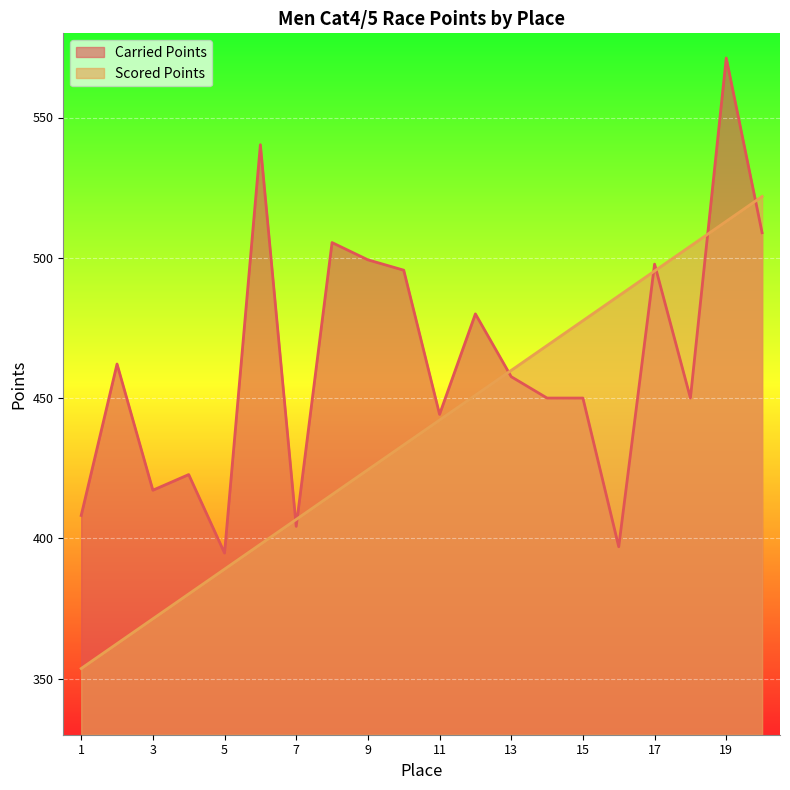

What is the value of the Scored Points point at the 17th from the left?

495.3